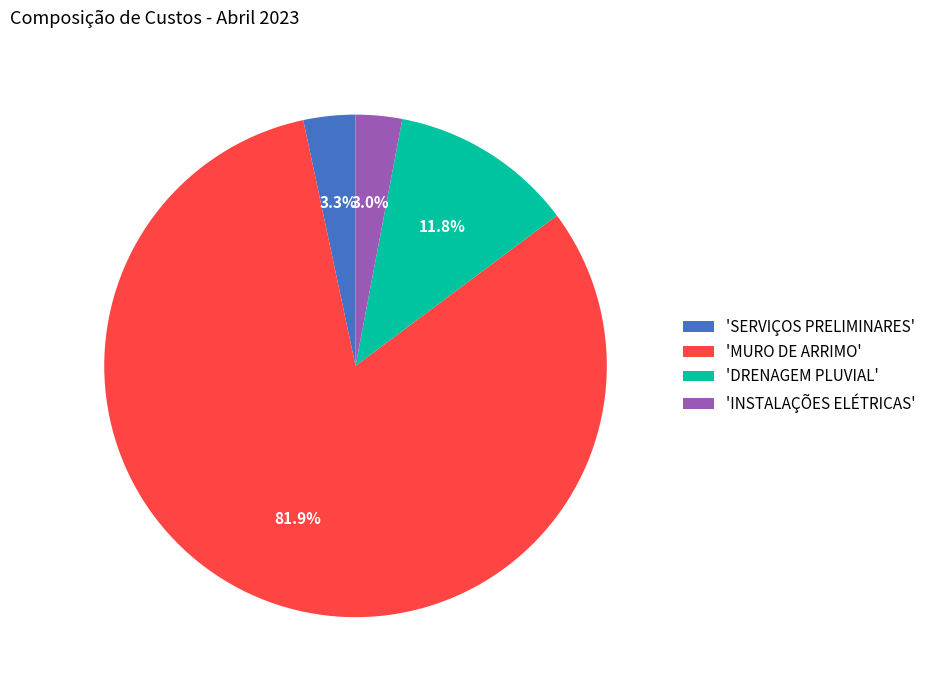

Between 'DRENAGEM PLUVIAL' and 'SERVIÇOS PRELIMINARES', which is larger?

'DRENAGEM PLUVIAL'